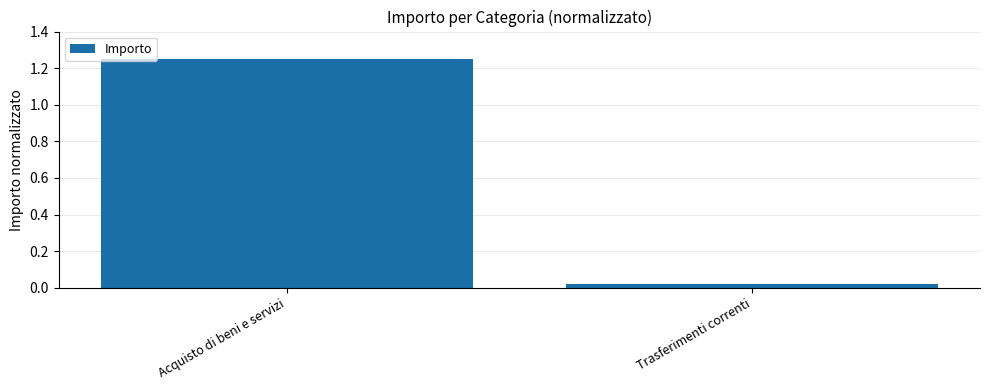

How many values exceed 1?

1